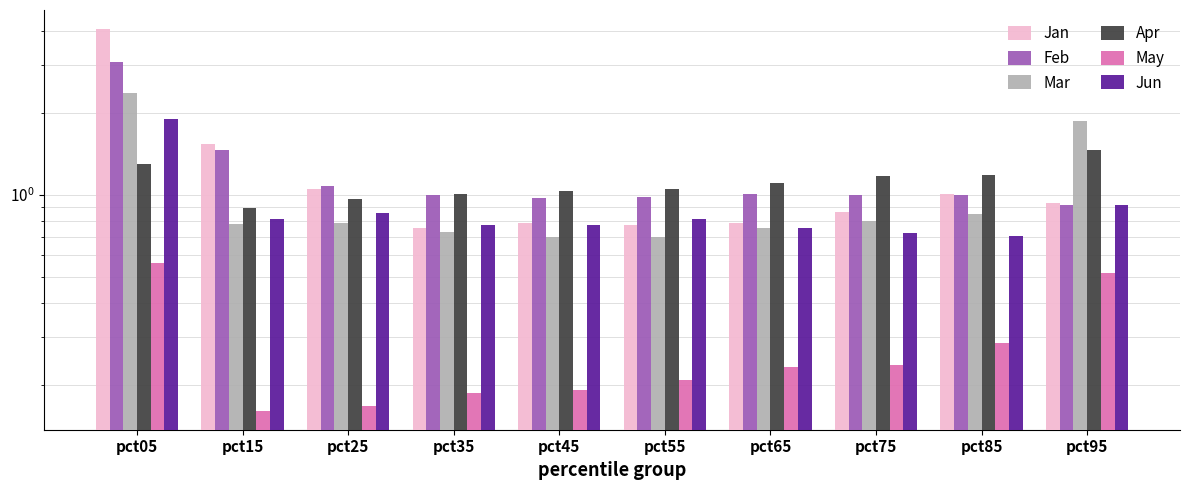

Is the value of May at pct45 greater than the value of Feb at pct35?

No